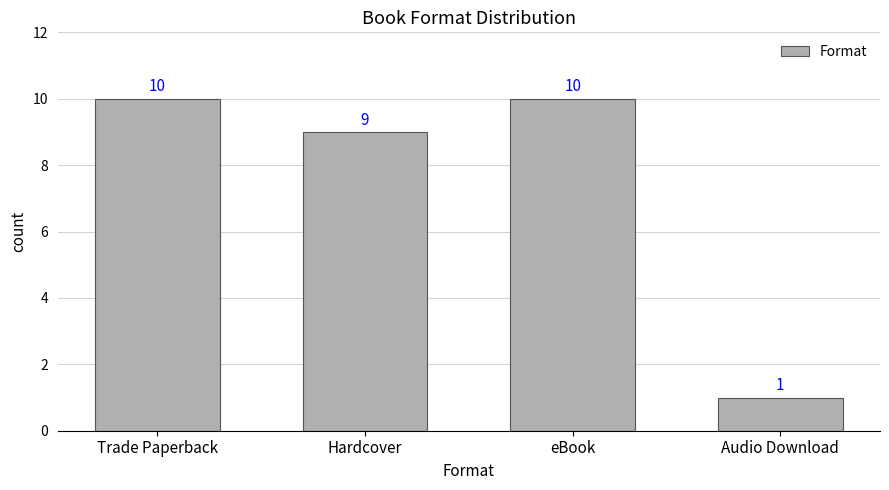

Reading right to left, transcribe all the data shown in this chart.

1	10	9	10